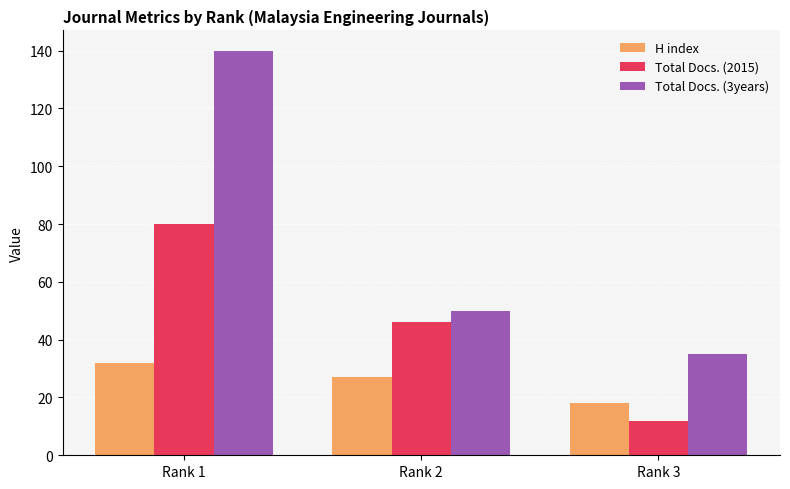

At which label is Total Docs. (2015) closest to 46?

Rank 2